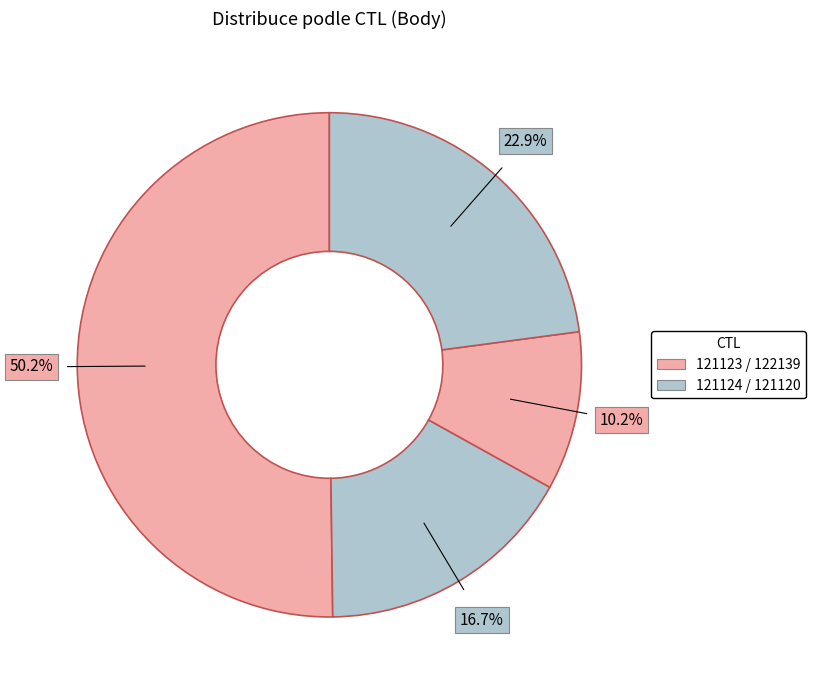

Is there any slice that represents more than half of the pie?

Yes